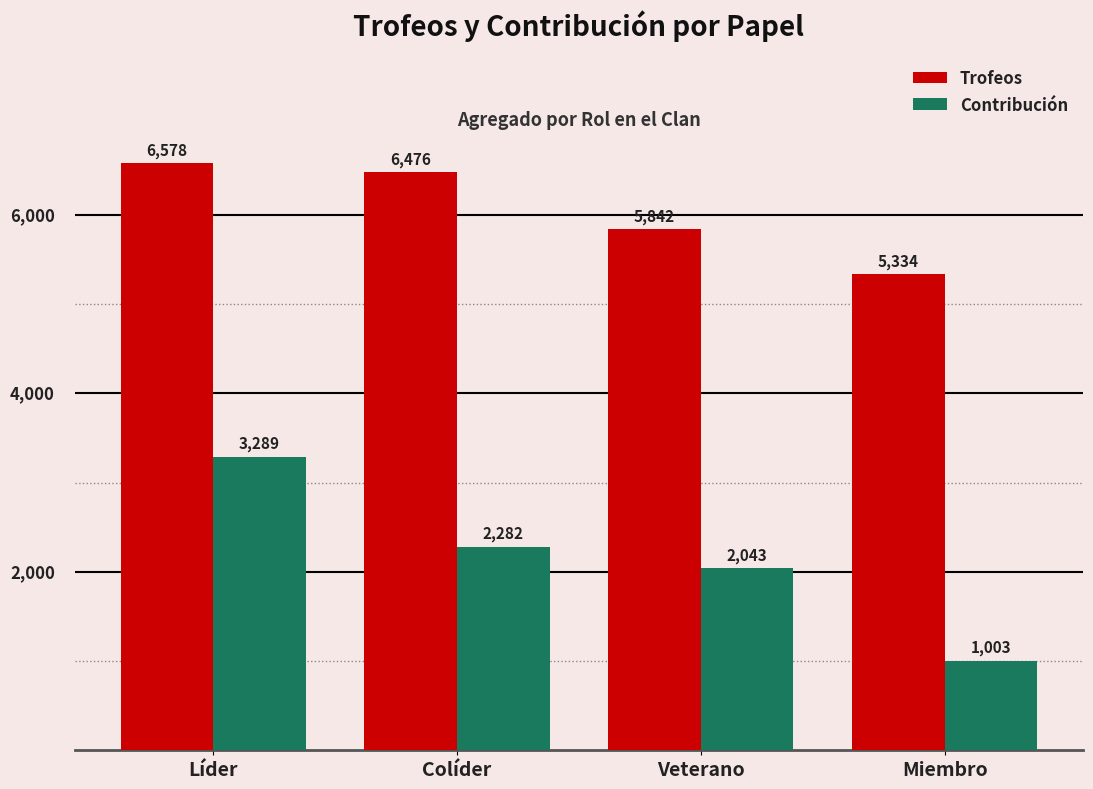

Which series has the largest total across all categories?

Trofeos